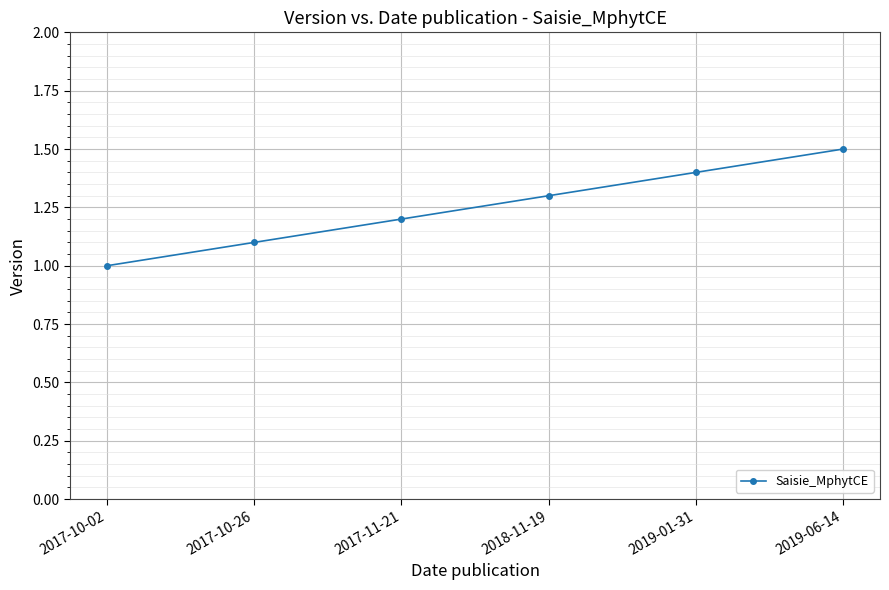

Which label corresponds to the largest value in the chart?

2019-06-14